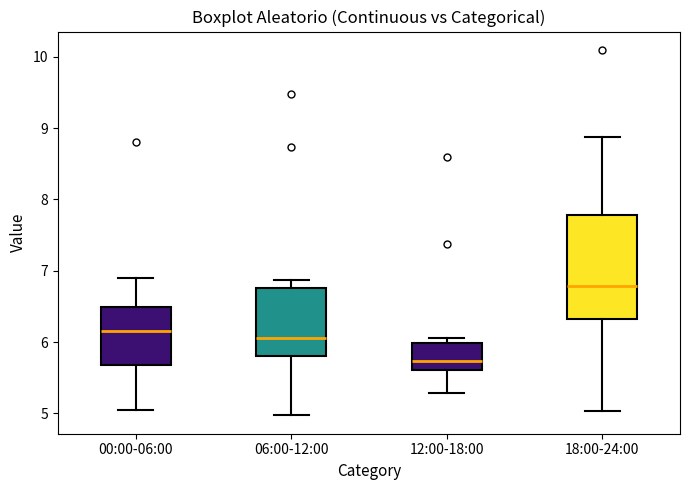

Which box's median line is the highest?

18:00-24:00